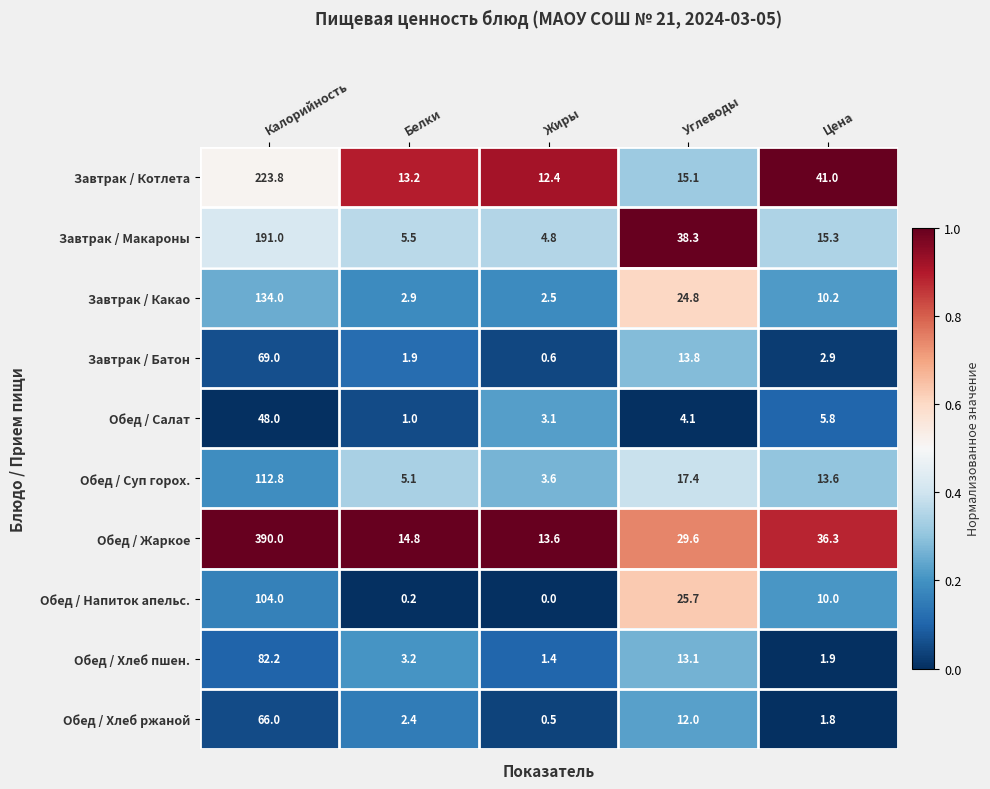

What is the sum of all Обед / Жаркое values?

484.3